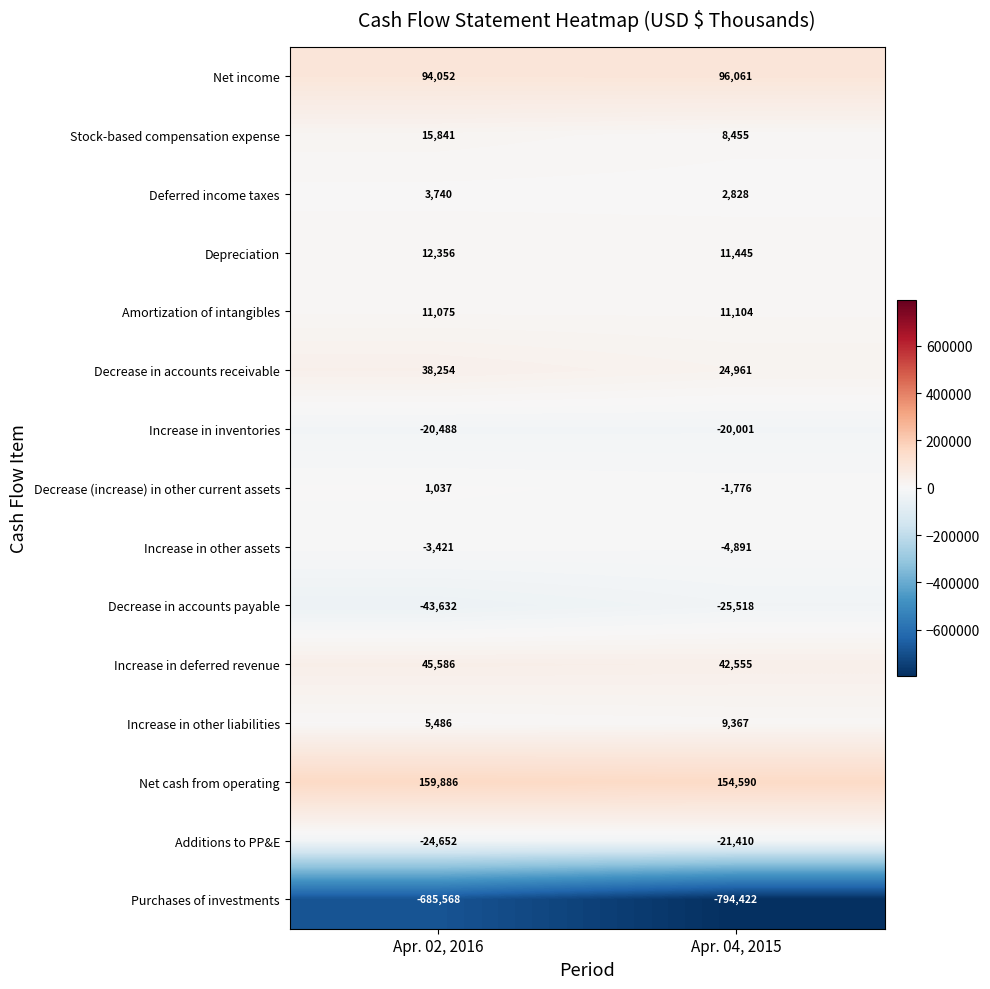

At which category is the sum across all series the highest?

Apr. 02, 2016